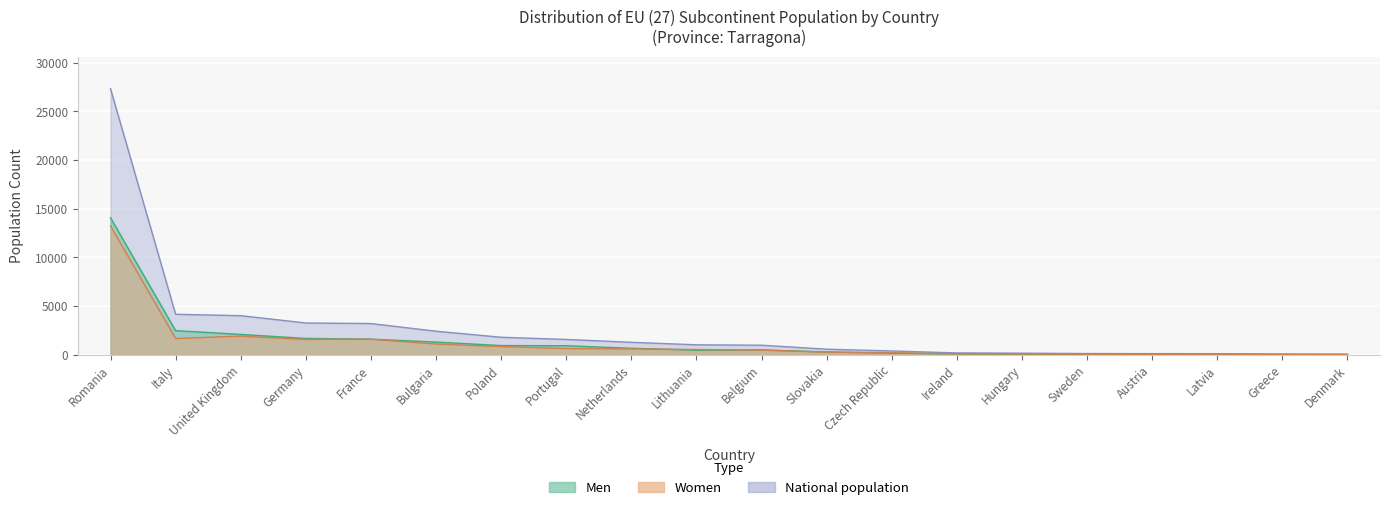

At which category is the sum across all series the highest?

Romania